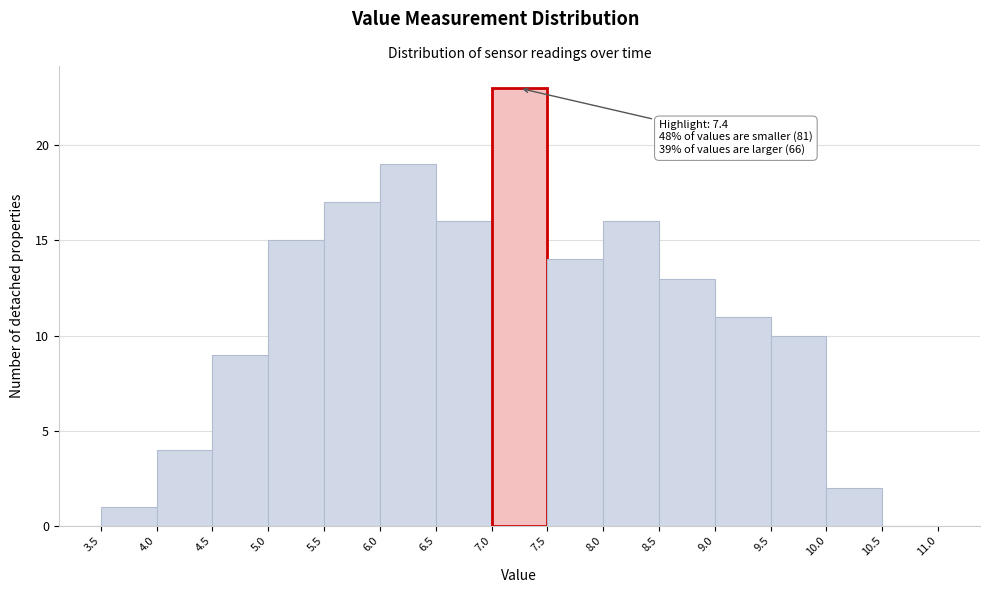

Over which range of the x-axis is the bar tallest?

7.0 to 7.5